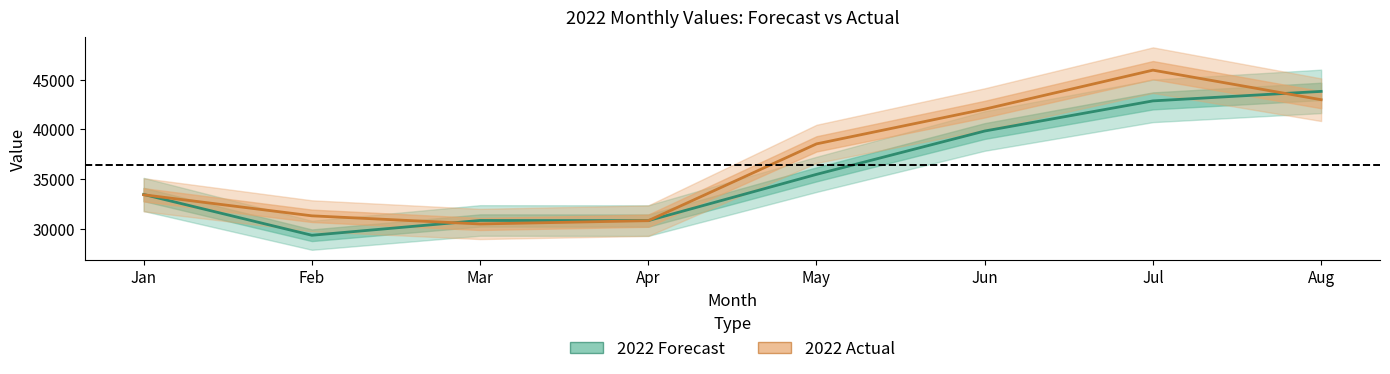

How many intersections are there between 2022 Forecast and 2022 Actual?

4